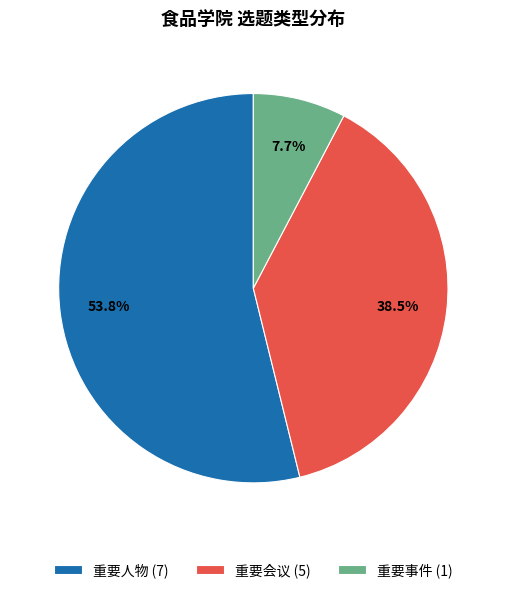

To the nearest percent, what portion does 重要人物 represent?

54%